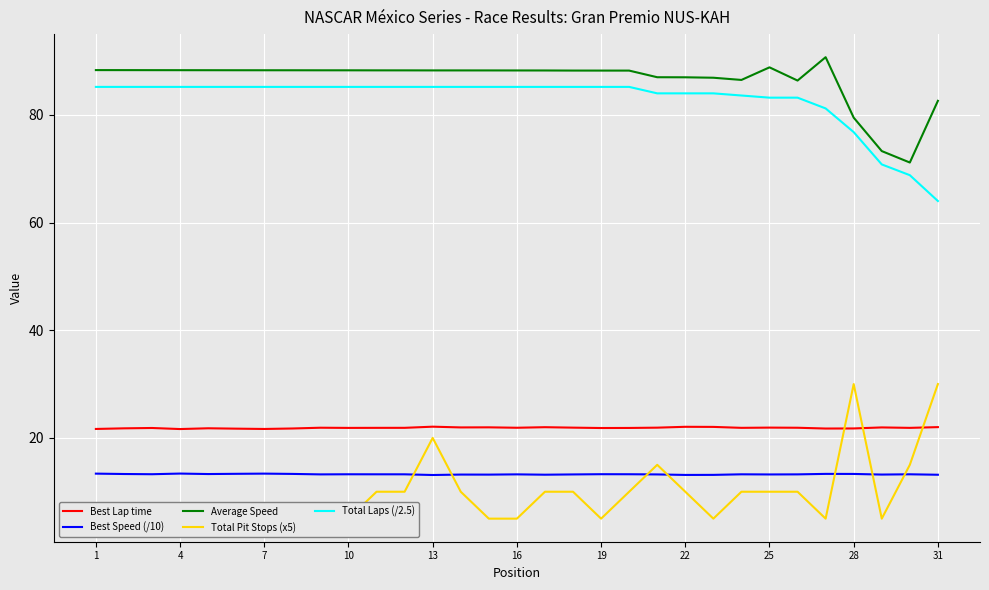

What are all the series names shown in the legend?

Best Lap time, Best Speed (/10), Average Speed, Total Pit Stops (x5), Total Laps (/2.5)